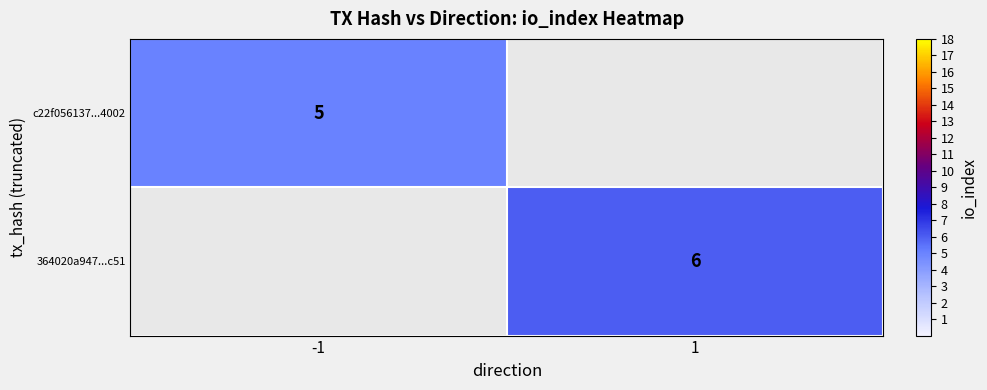

The value of c22f056137...4002 at -1 is 9. True or false?

False